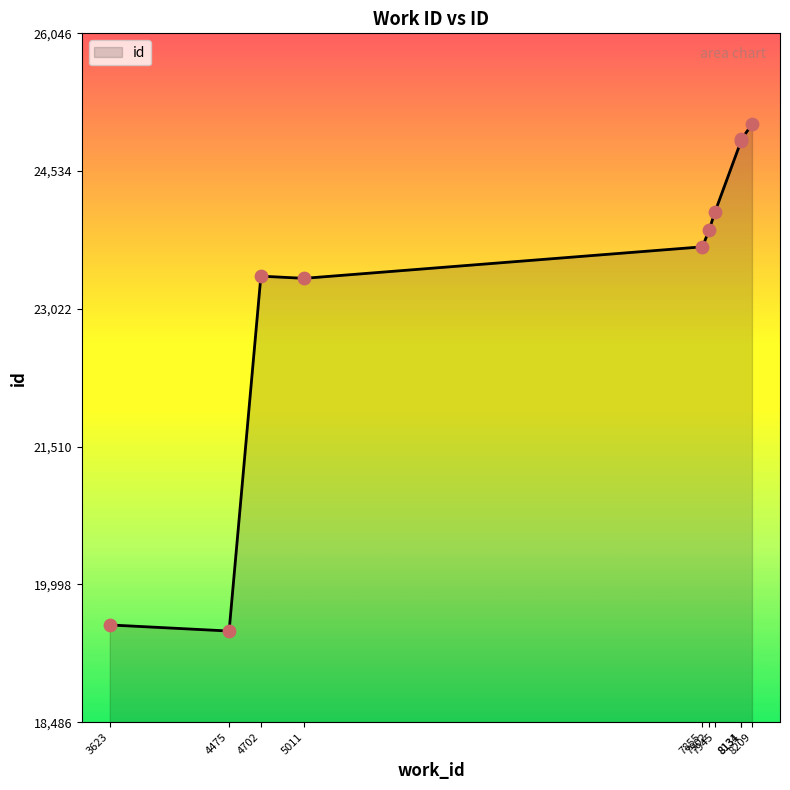

Approximately how many times larger is the value at 4702 compared to 7855?

1.0